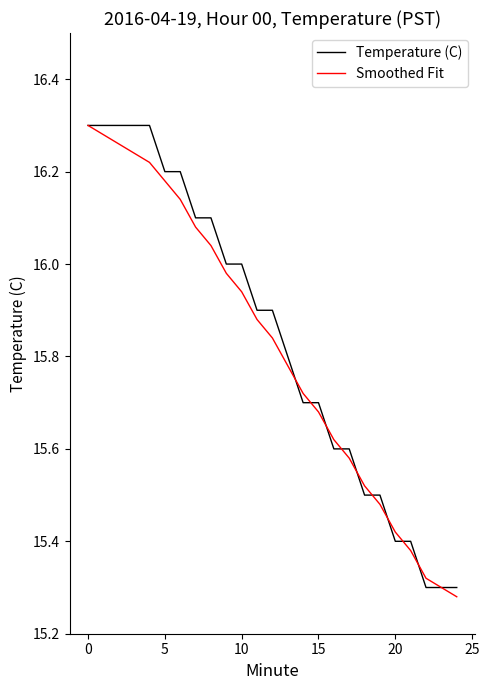

List the series in order of their peak value, highest first.

Temperature (C), Smoothed Fit